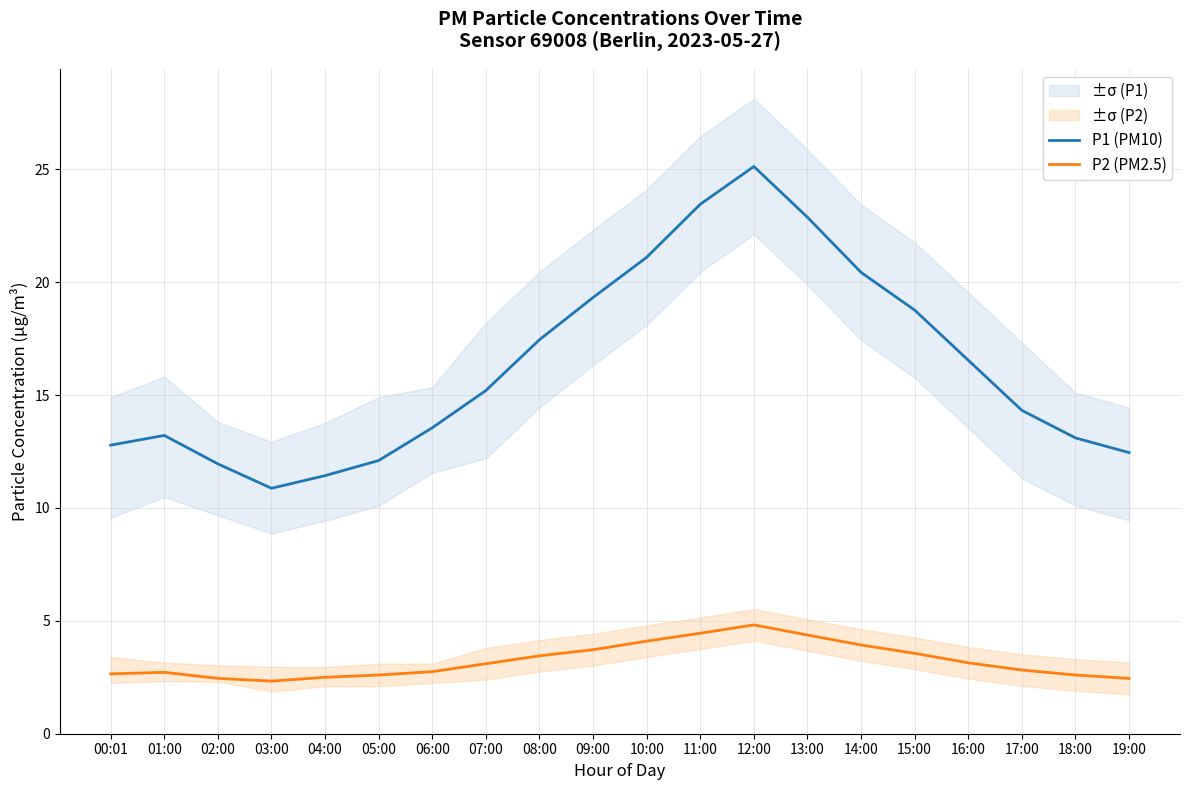

Which label corresponds to the largest value in the chart?

12:00